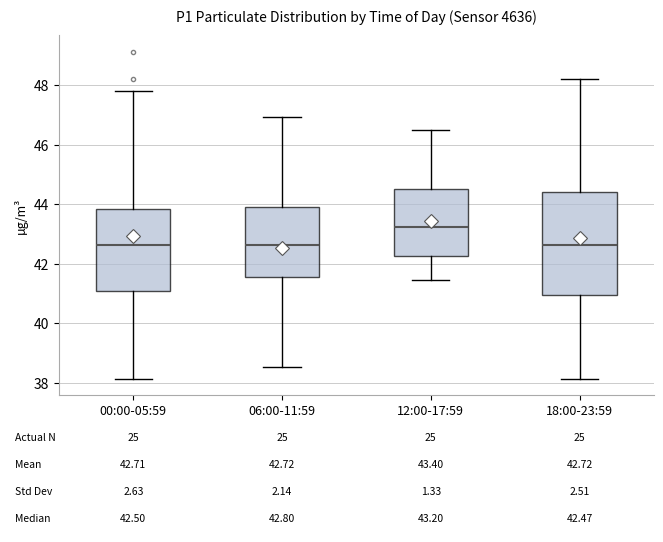

Comparing the boxes themselves (not the whiskers), which one is the tallest?

18:00-23:59